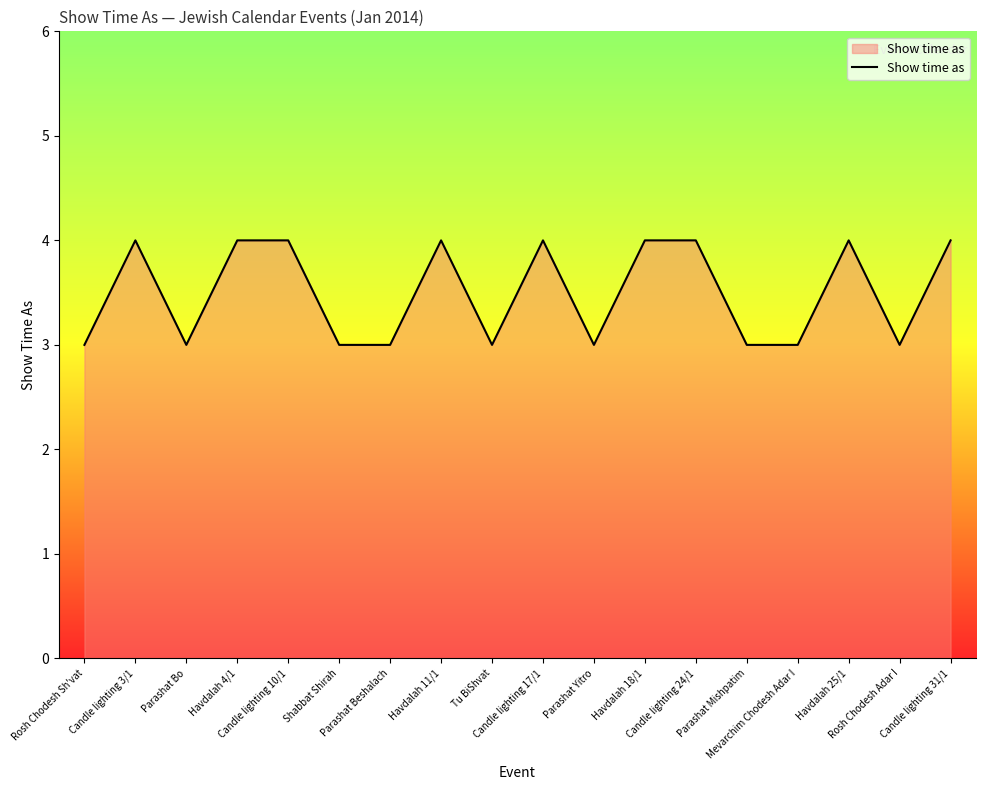

What is the maximum value shown in the chart?

4